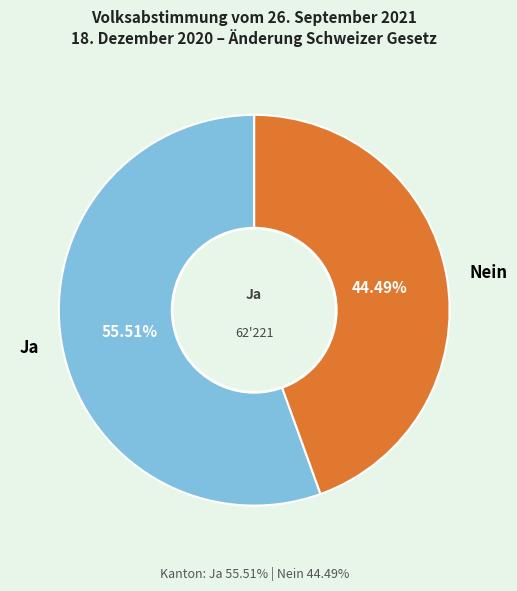

To the nearest percent, what is the average slice percentage?

50%